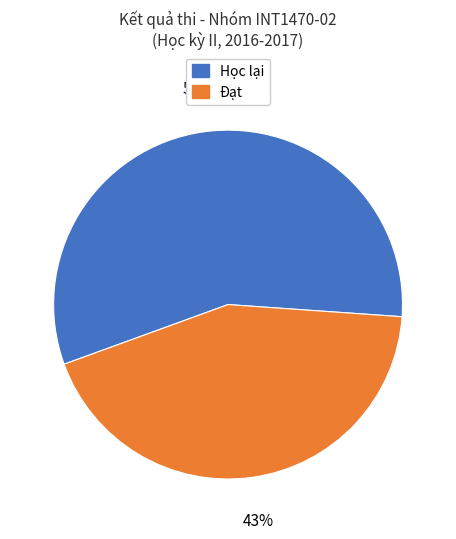

Does Học lại account for over 50% of the chart?

Yes